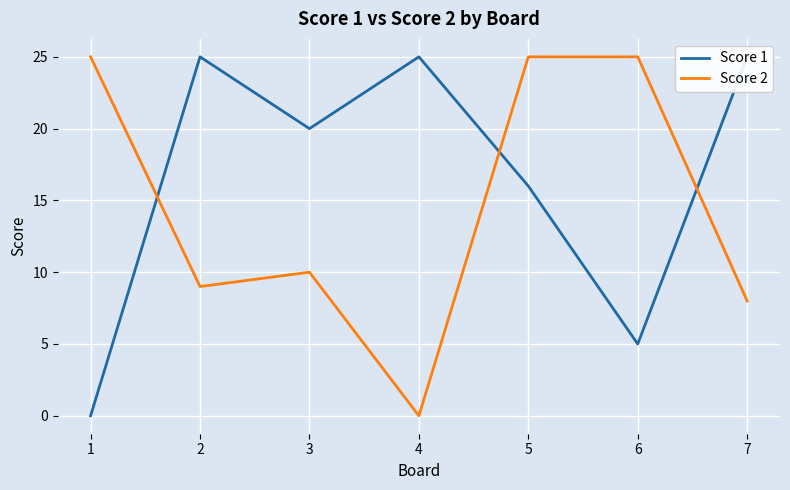

What is the total value across all series at 2?

34